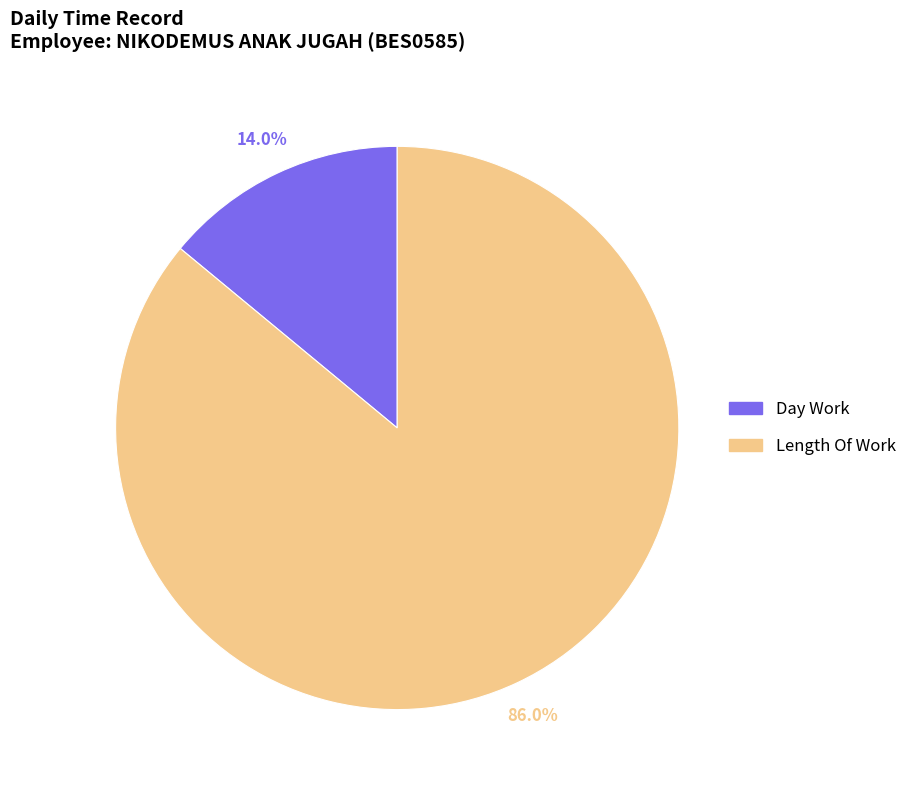

Combined, do Length Of Work and Day Work account for over 50%?

Yes